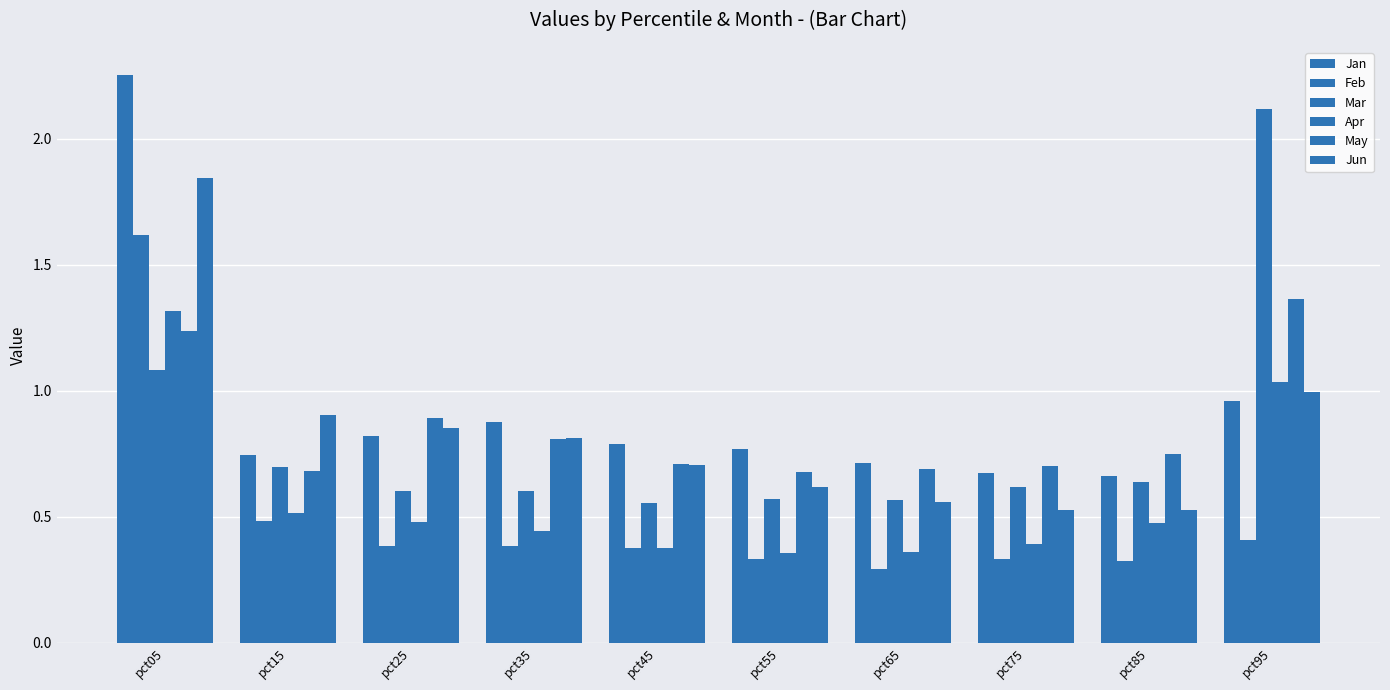

What is the minimum value for Mar?

0.6